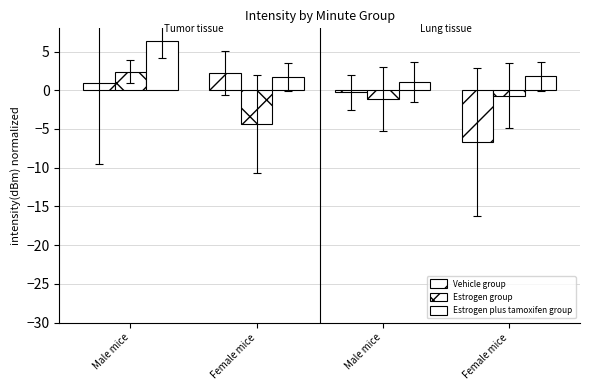

What is the label of the 2nd bar from the left?

Female mice